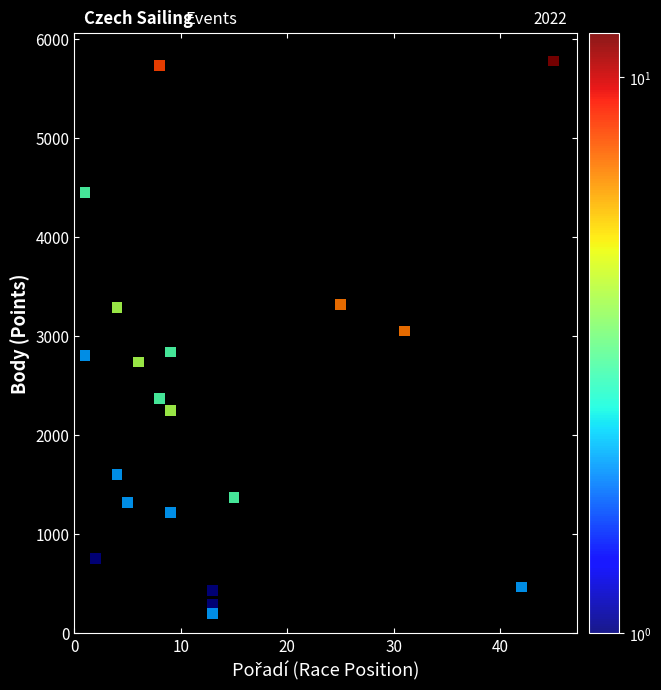

What Y value in the scatter plot is closest to 2988?

3050